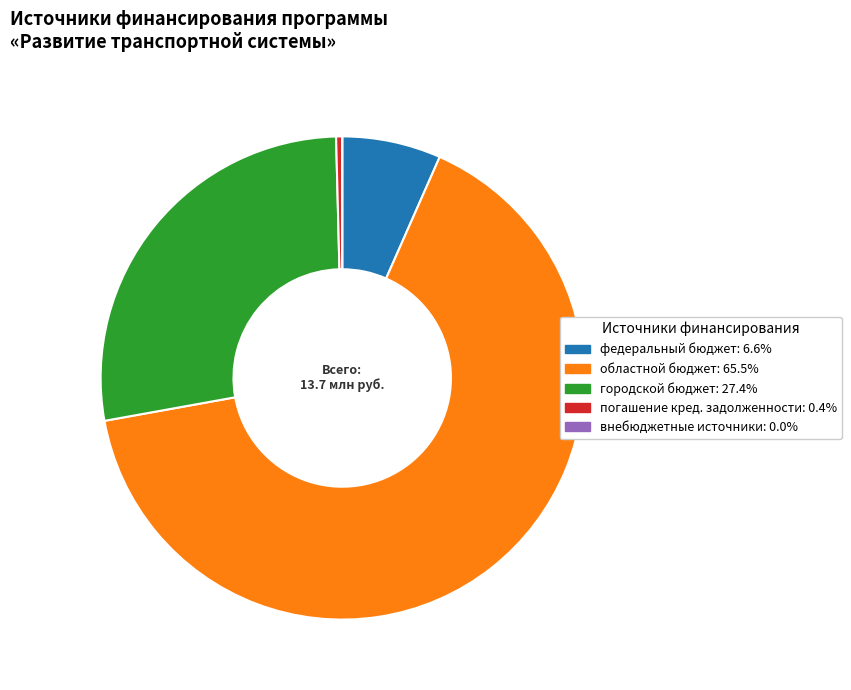

Is there any slice that represents more than half of the pie?

Yes